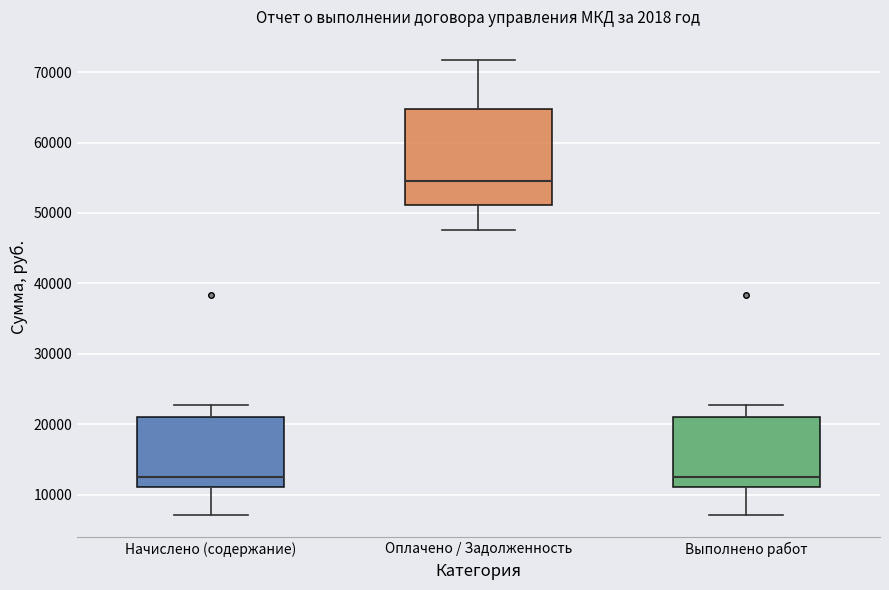

Where is the upper edge of the box for Оплачено / Задолженность on the y-axis? The values are not printed on the chart, so give them approximately, as read against the axis.

65000